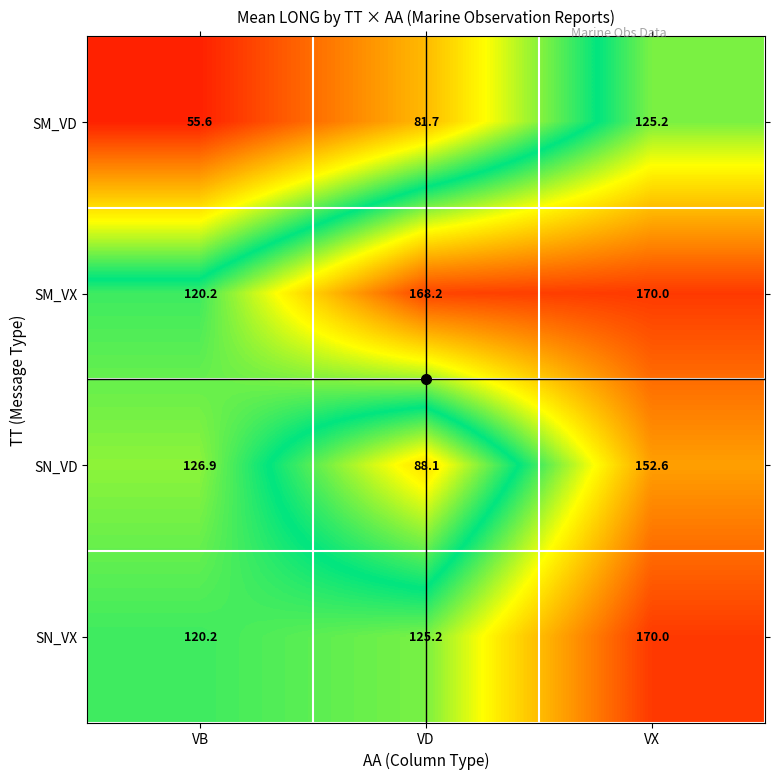

What is the maximum value shown in the chart?

170.0